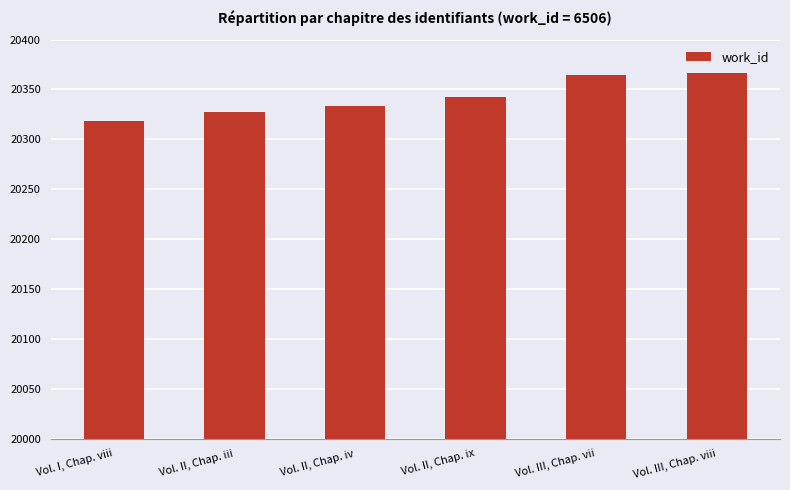

Which has a higher value, Vol. II, Chap. ix or Vol. II, Chap. iii?

Vol. II, Chap. ix